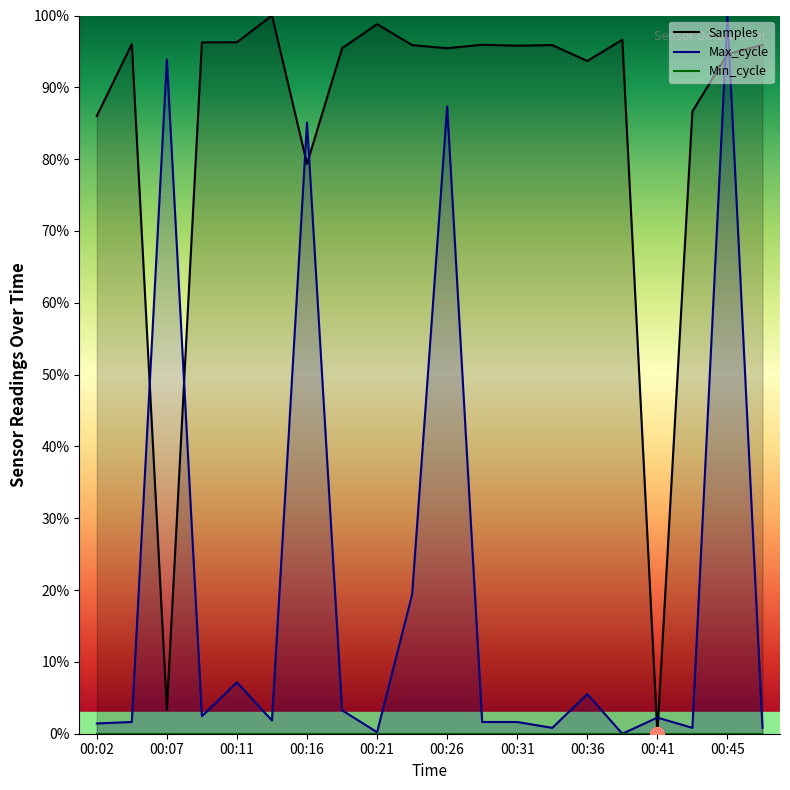

Reading left to right, list all the values displayed in this chart.

Samples: 86.0	96.0	3.3	96.3	96.3	100.0	79.4	95.4	98.8	95.9	95.4	95.9	95.8	95.9	93.7	96.6	0.0	86.7	94.6	95.9
Max_cycle: 1.4	1.6	93.9	2.4	7.1	1.8	85.1	3.3	0.2	19.4	87.3	1.6	1.6	0.8	5.5	0.0	2.2	0.8	100.0	0.8